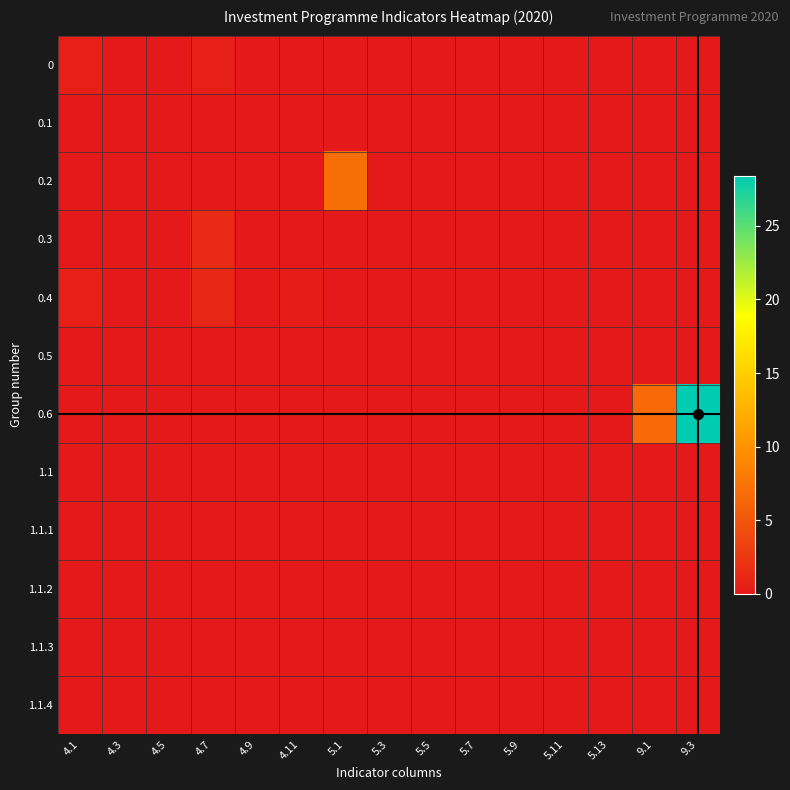

Rank the series by their maximum value, from highest to lowest.

0.6, 0.2, 0.3, 0.4, 0, 0.1, 0.5, 1.1, 1.1.1, 1.1.2, 1.1.3, 1.1.4